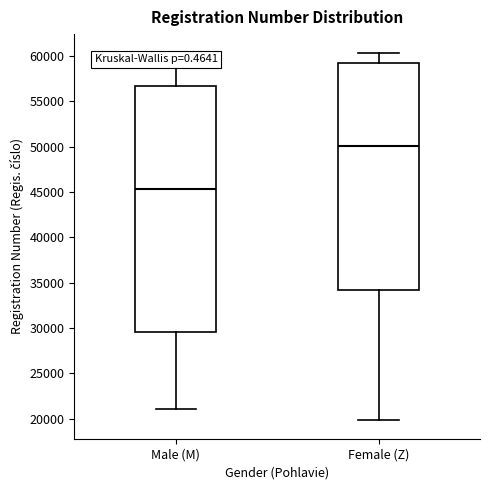

Reading left to right, transcribe this box plot: for each box, give where its median line is, the range the box spans, and where its two whiskers end, as read against the y-axis. The values are not printed on the chart, so give them approximately, as read against the axis.

Male (M): median 45500, box 29500 to 56500, whiskers 21000 to 60500
Female (Z): median 50000, box 34000 to 59000, whiskers 20000 to 60500